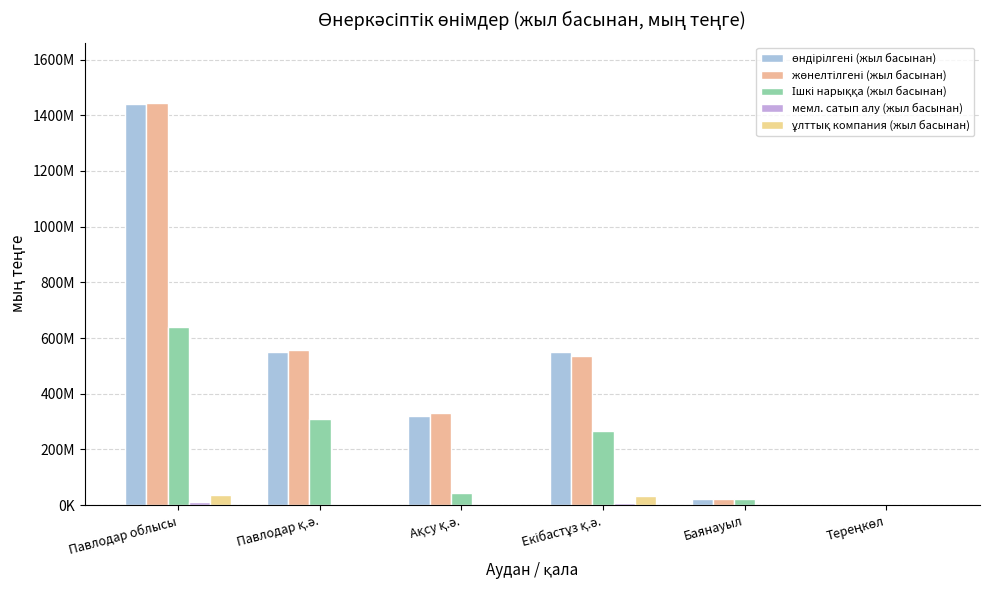

True or false: Ішкі нарыққа (жыл басынан) has a value of 308050943 at Павлодар қ.ә..

True